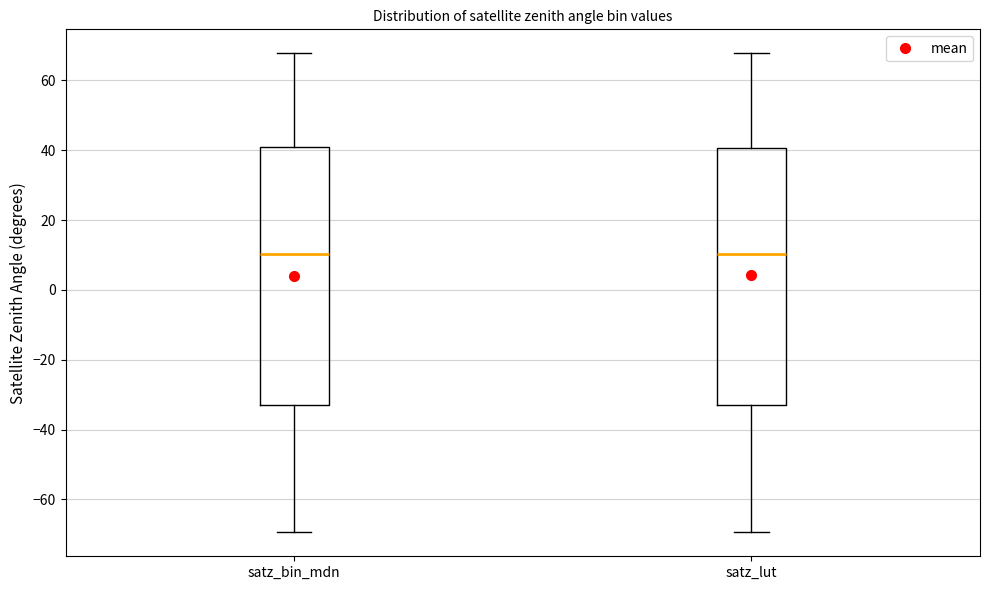

Reading left to right, transcribe this box plot: for each box, give where its median line is, the range the box spans, and where its two whiskers end, as read against the y-axis. The values are not printed on the chart, so give them approximately, as read against the axis.

satz_bin_mdn: median 10, box -34 to 40, whiskers -70 to 68
satz_lut: median 10, box -34 to 40, whiskers -70 to 68